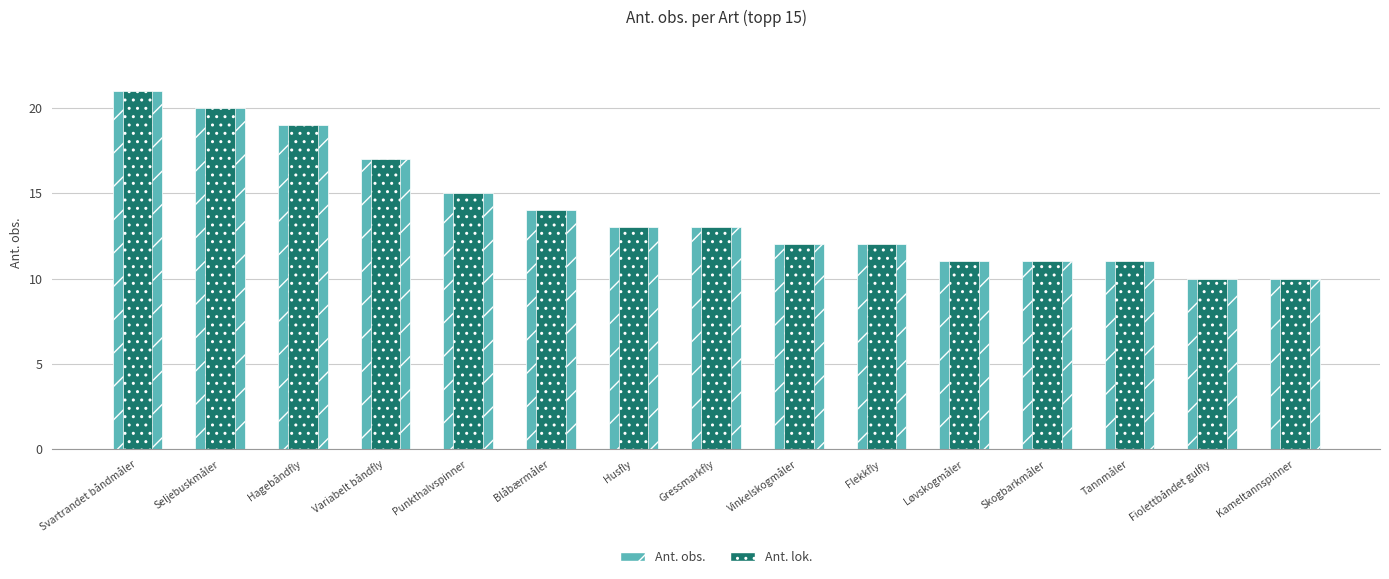

Is the value of Ant. lok. at Husfly greater than the value of Ant. obs. at Gressmarkfly?

No